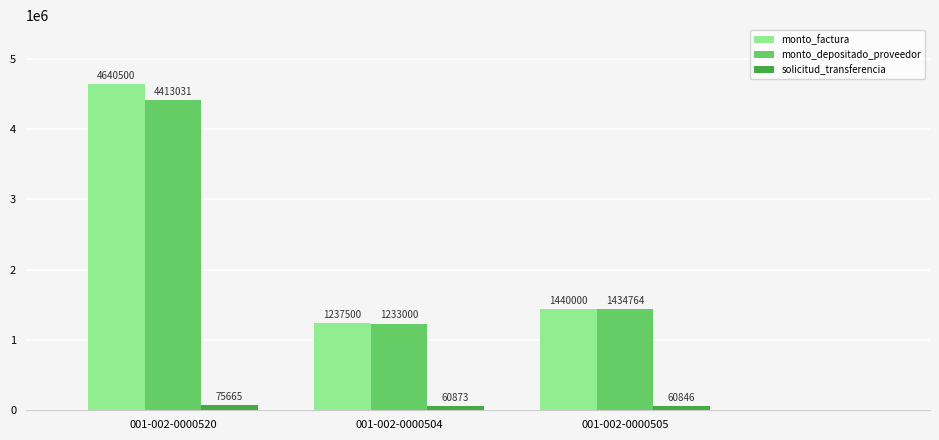

True or false: solicitud_transferencia has a value of 60846 at 001-002-0000505.

True